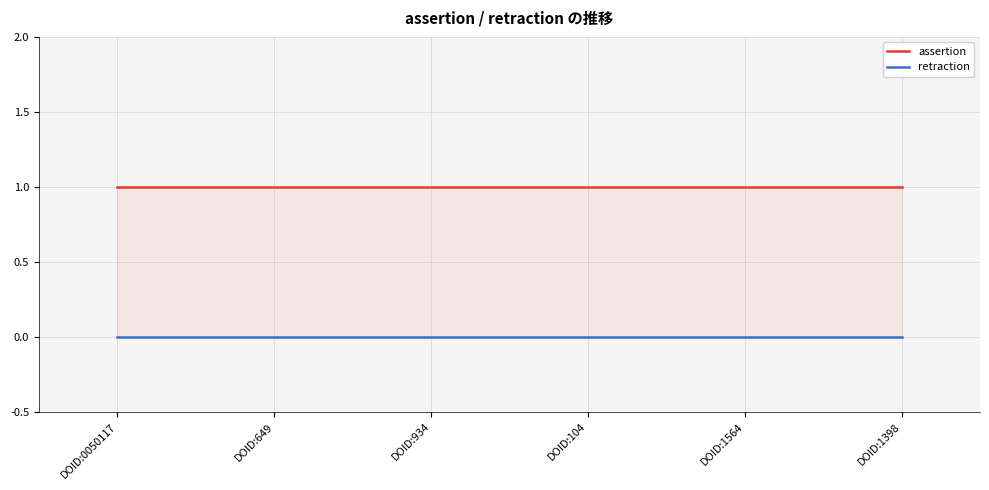

True or false: retraction has a value of 0 at DOID:104.

True